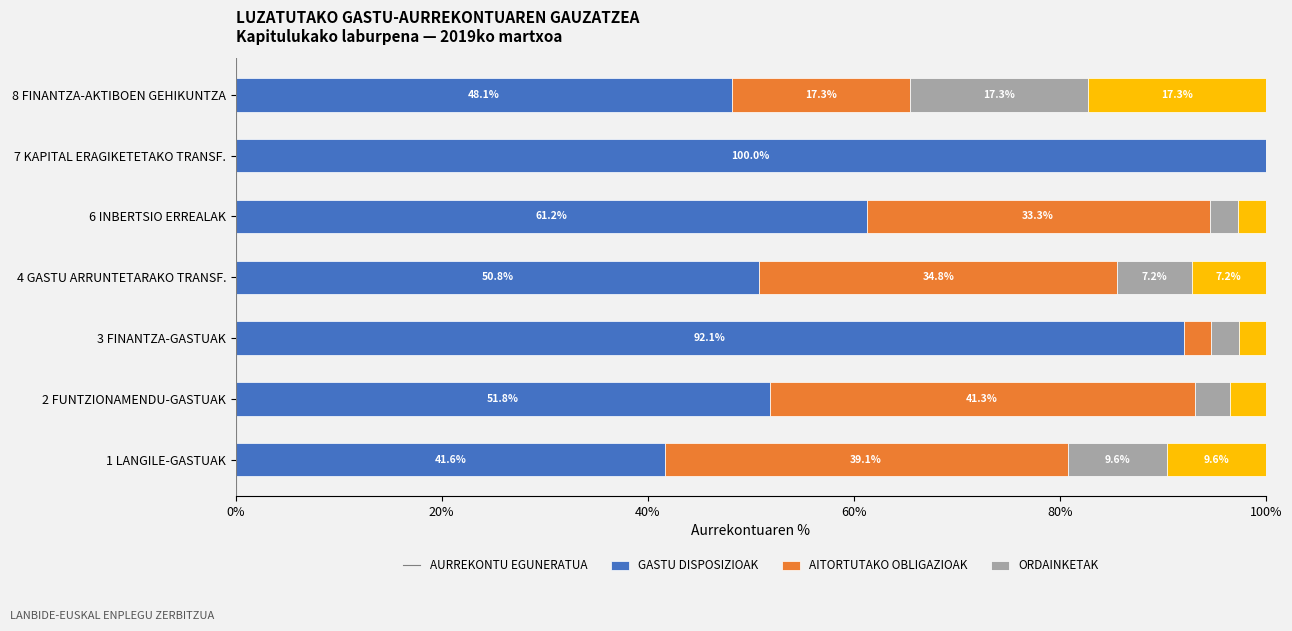

At which label does AURREKONTU EGUNERATUA reach its peak?

7 KAPITAL ERAGIKETETAKO TRANSF.